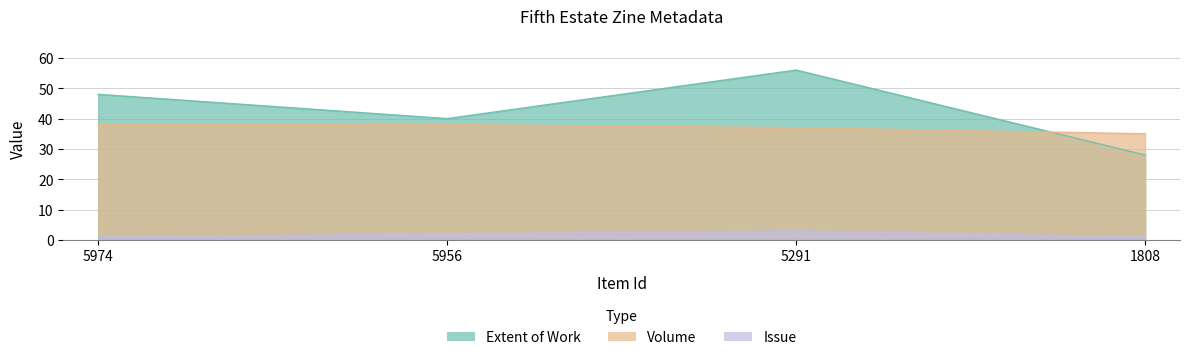

True or false: Volume and Extent of Work cross at least once.

True